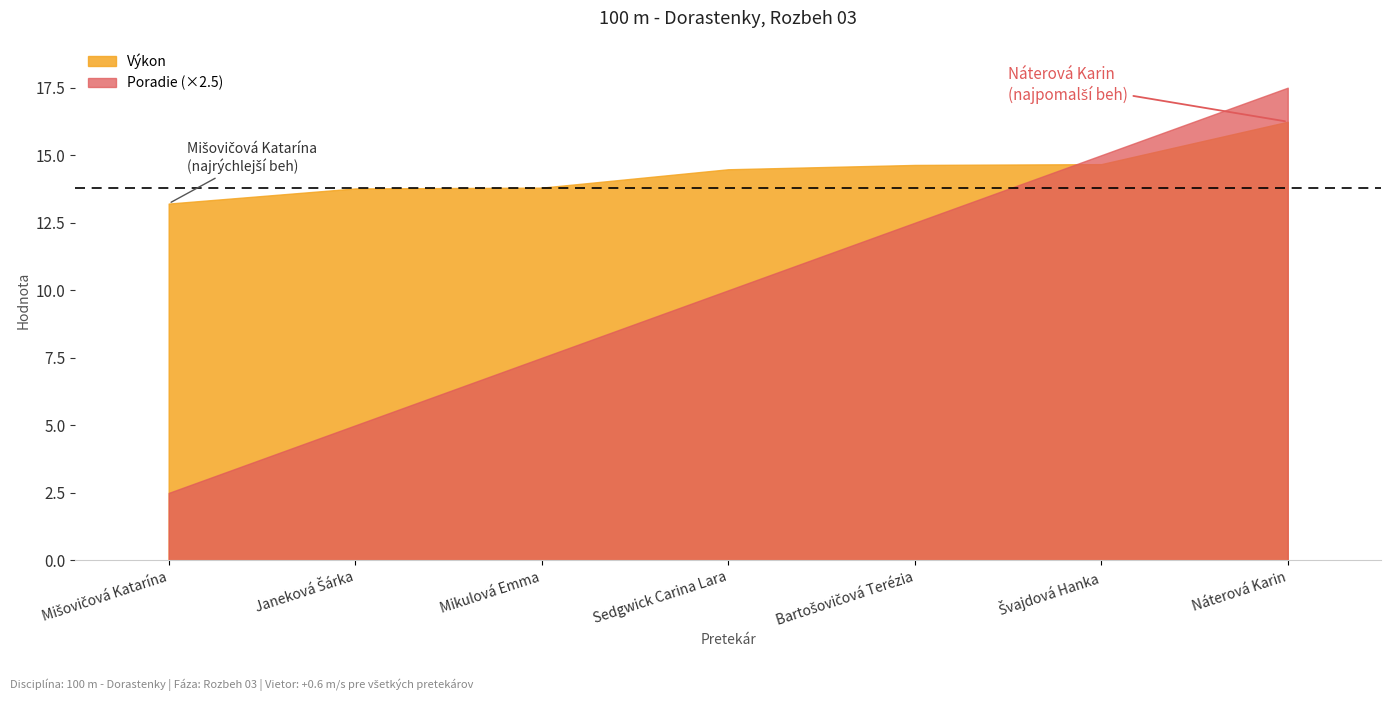

How many lines are shown in the chart?

2